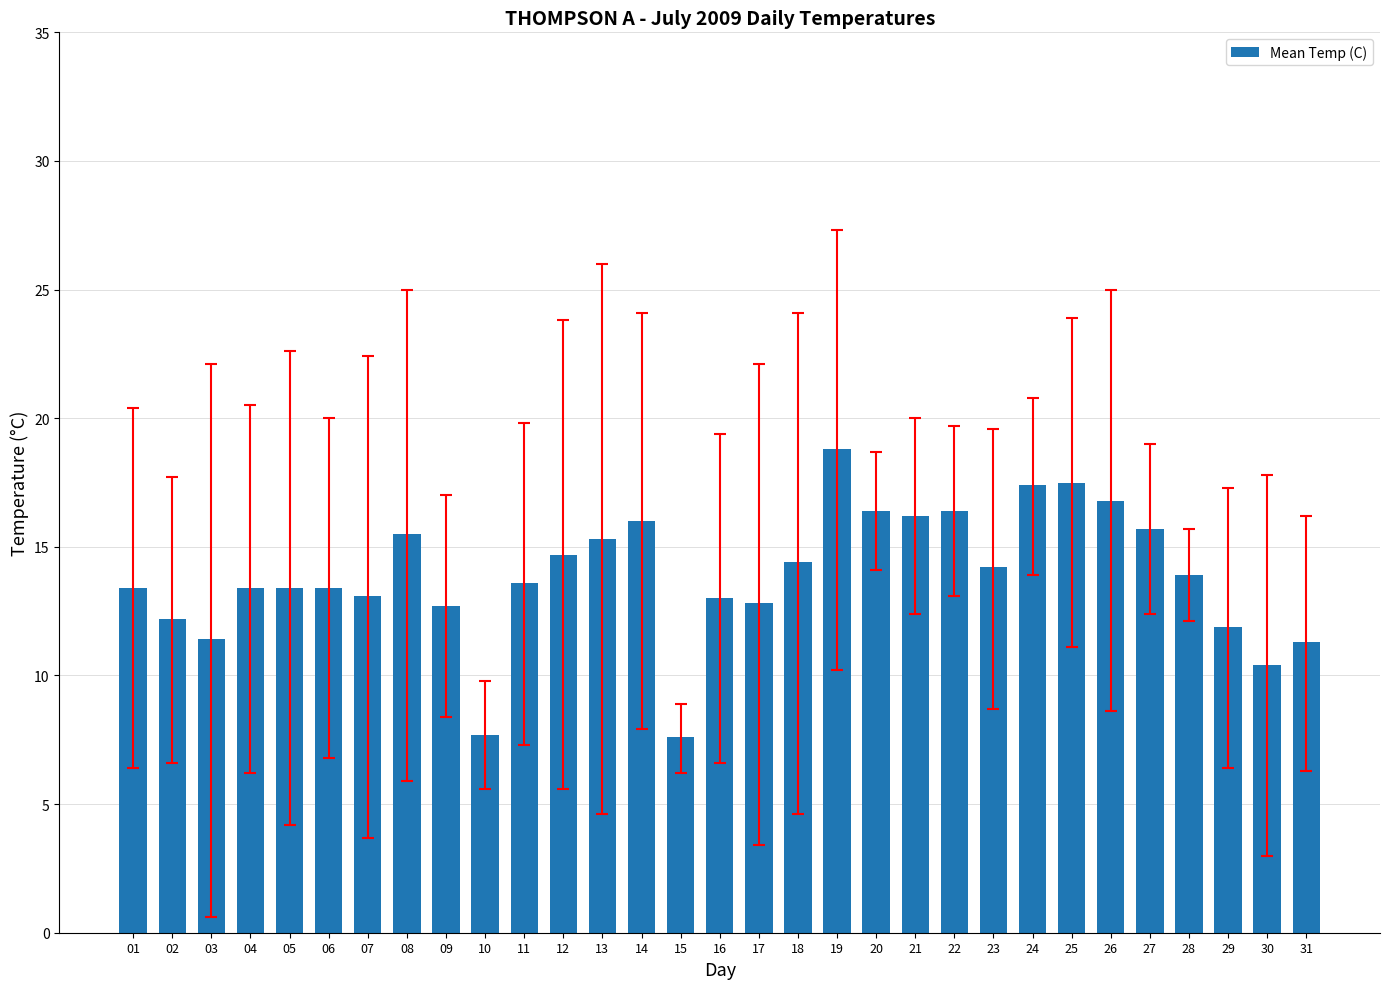

The value at 05 is 5.5. True or false?

False